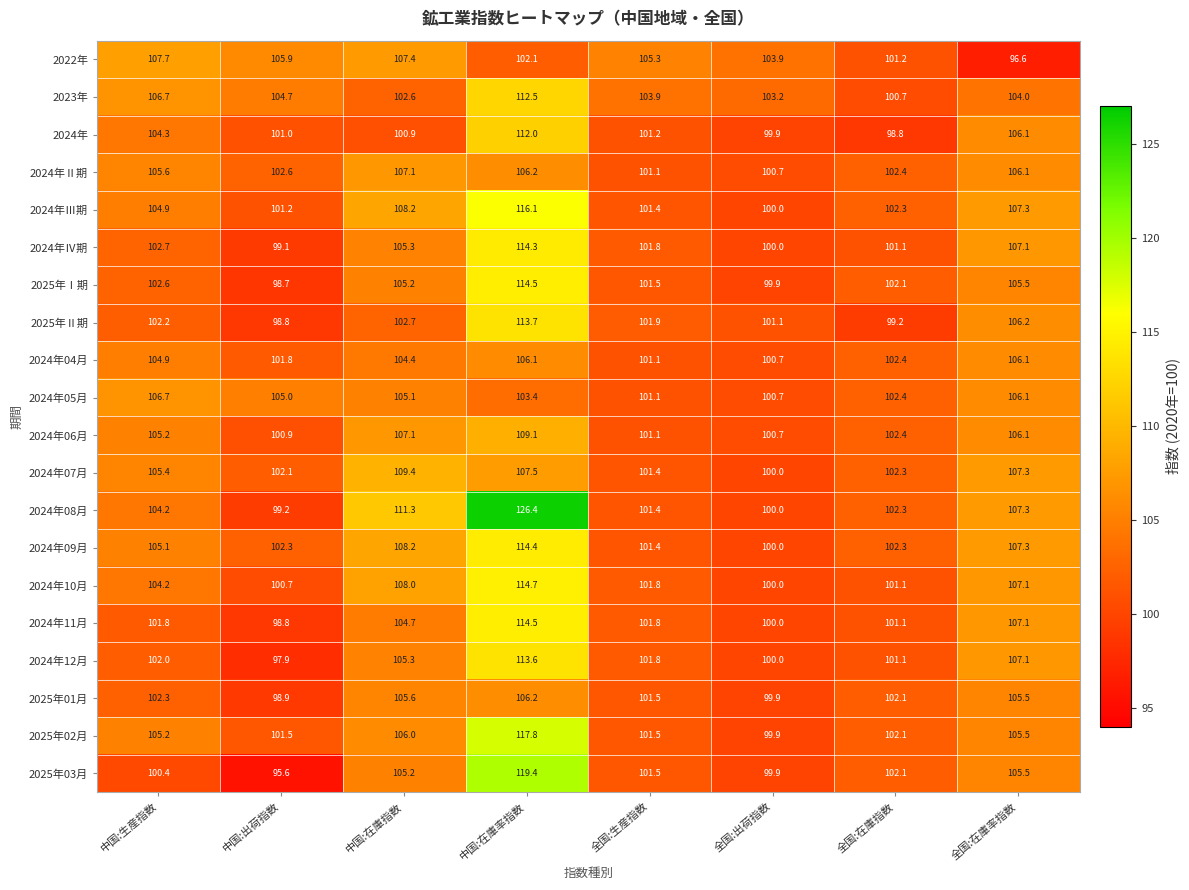

What is the maximum value shown in the chart?

126.4